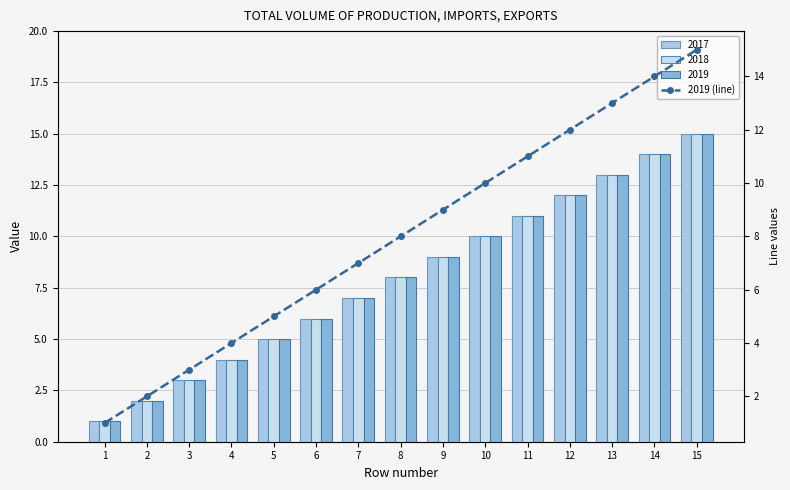

What is the average value?

8